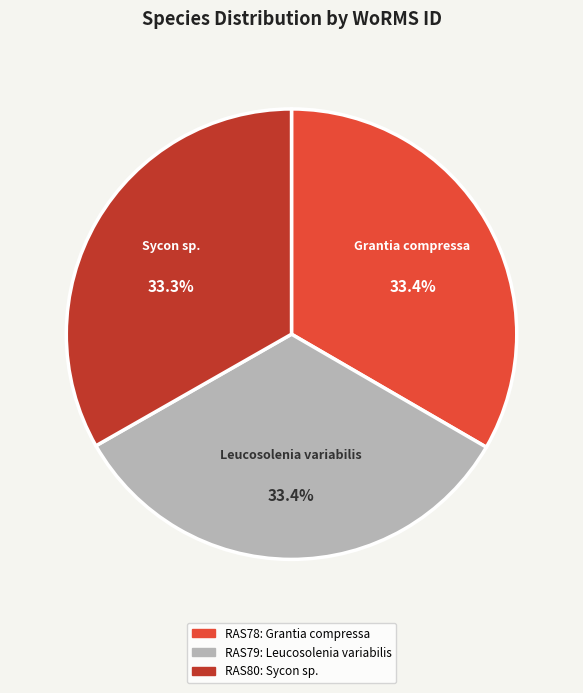

Is there a majority slice in this chart?

No